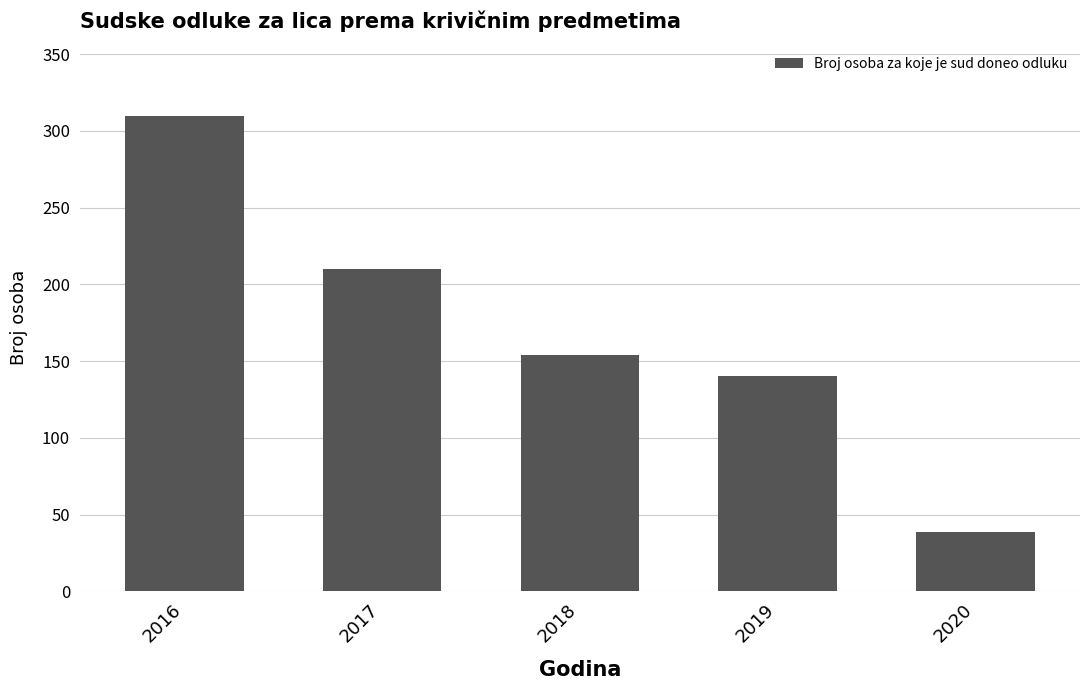

What is the change in value from 2016 to 2020?

-271